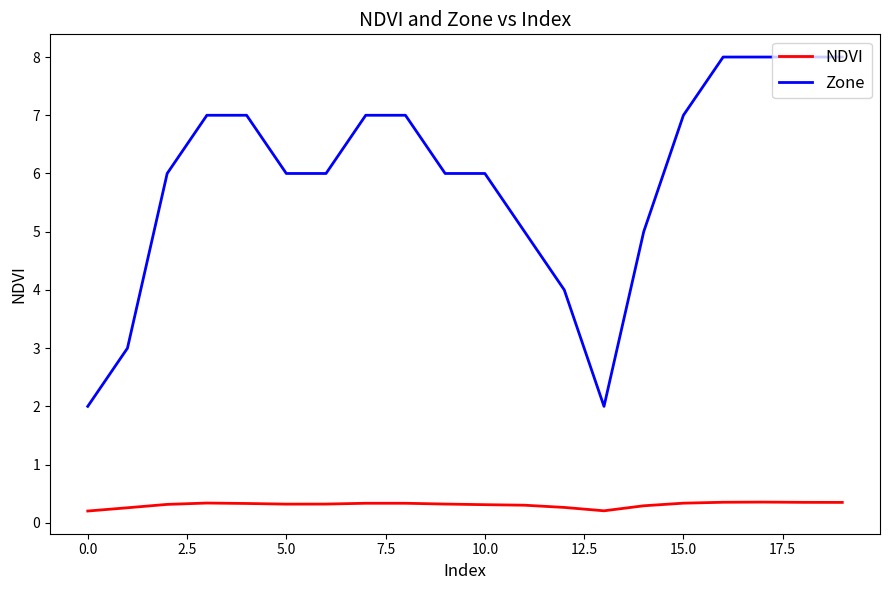

Rank the series by their maximum value, from highest to lowest.

Zone, NDVI